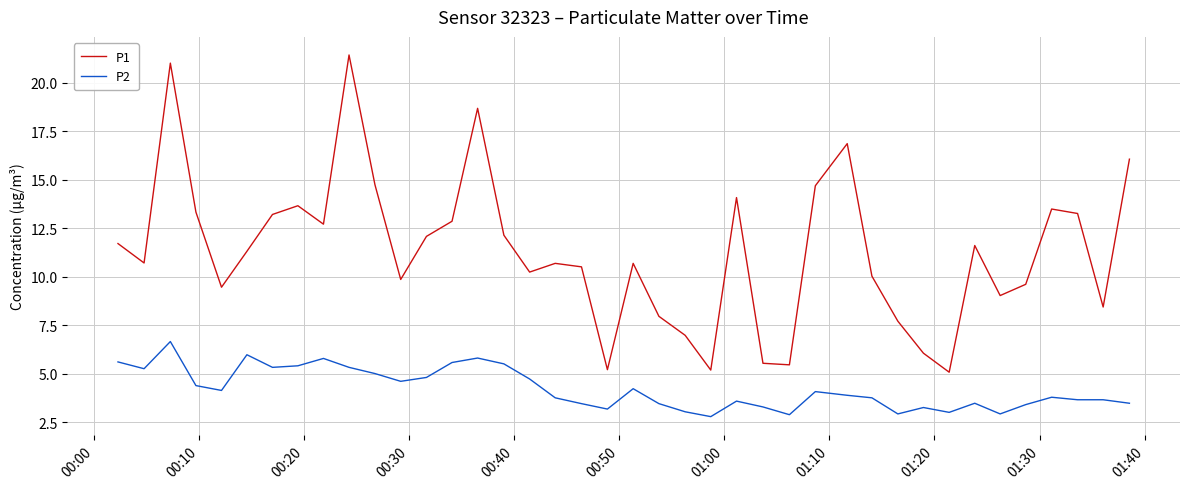

List the series in order of their peak value, lowest first.

P2, P1